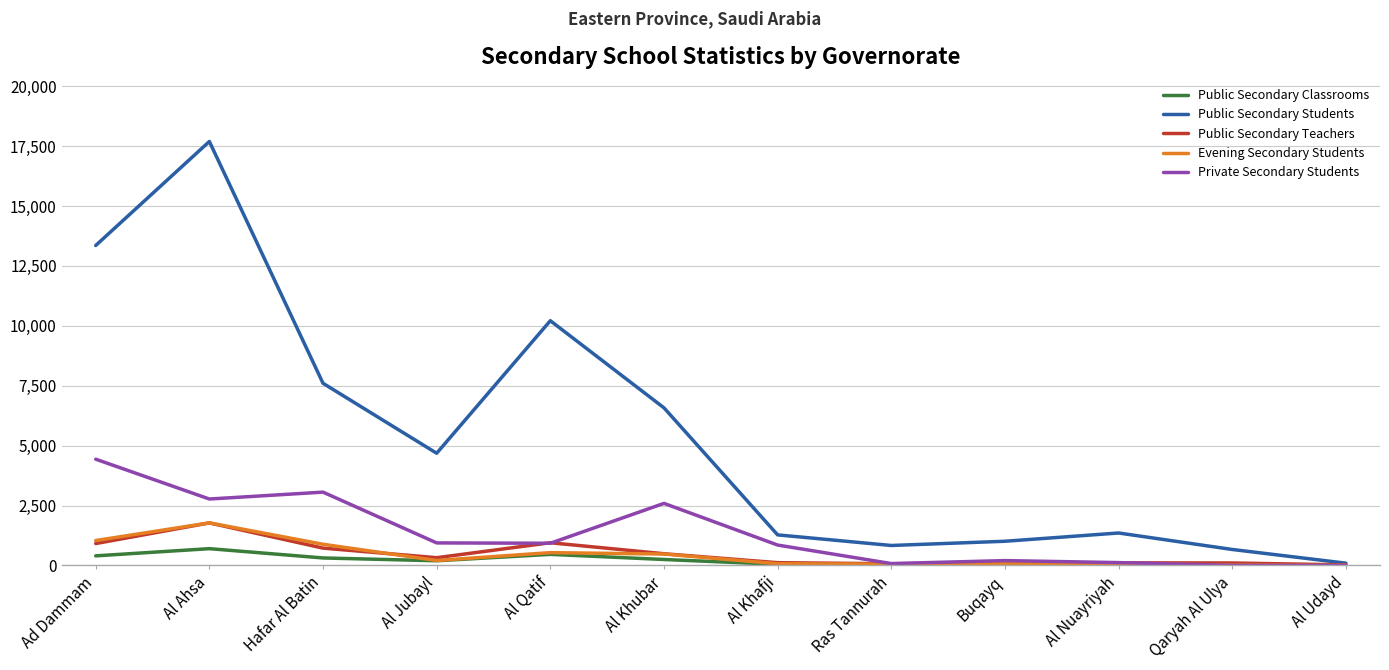

What position from the right is Al Udayd?

1